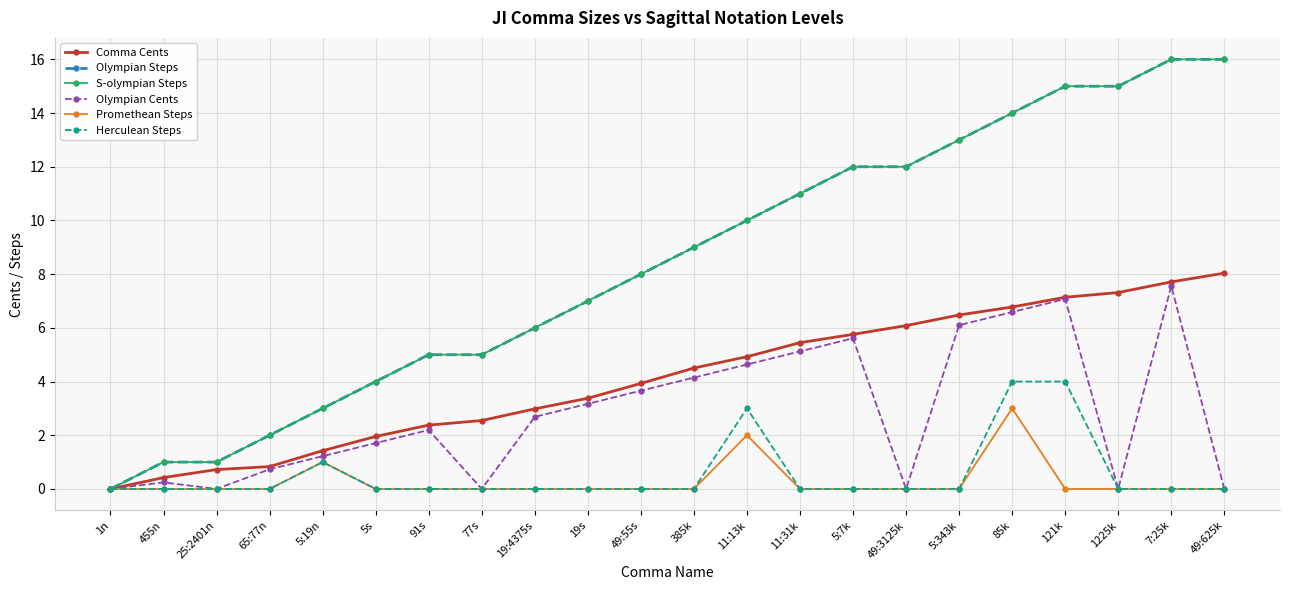

Does the chart display data point markers on the line(s)?

Yes